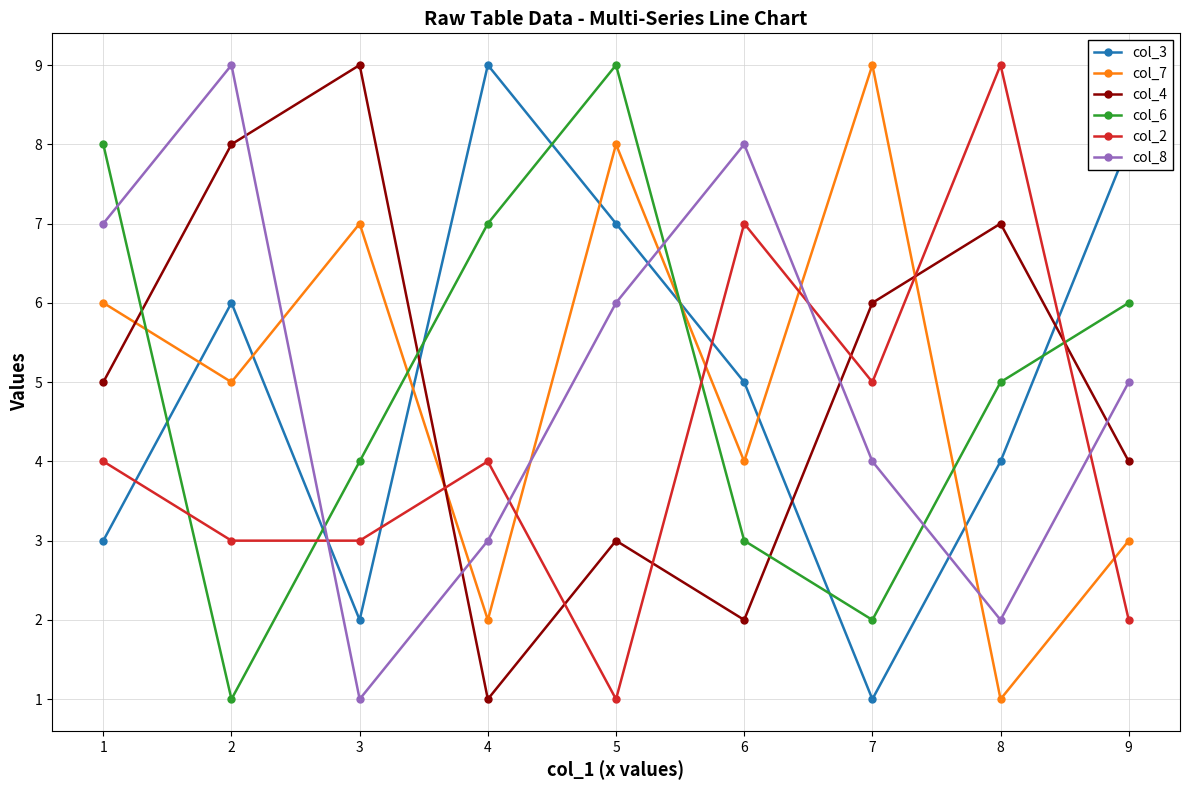

What are all the series names shown in the legend?

col_3, col_7, col_4, col_6, col_2, col_8